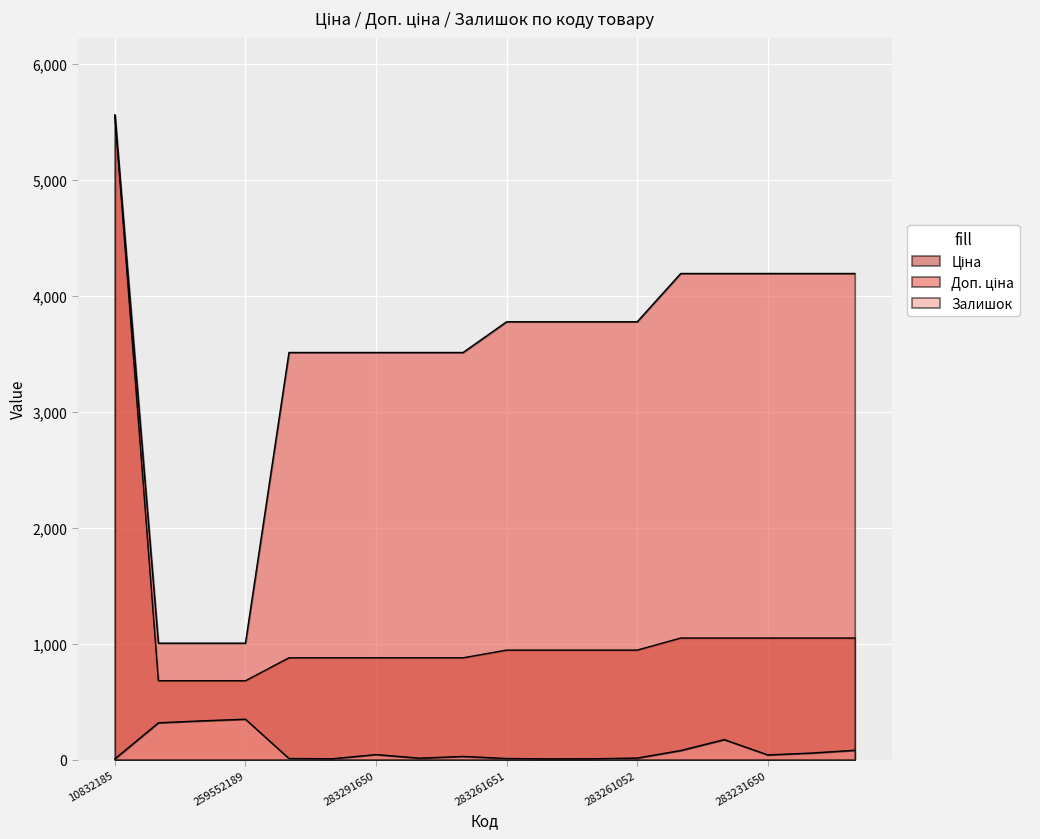

Which category has the highest value across all series?

10832185